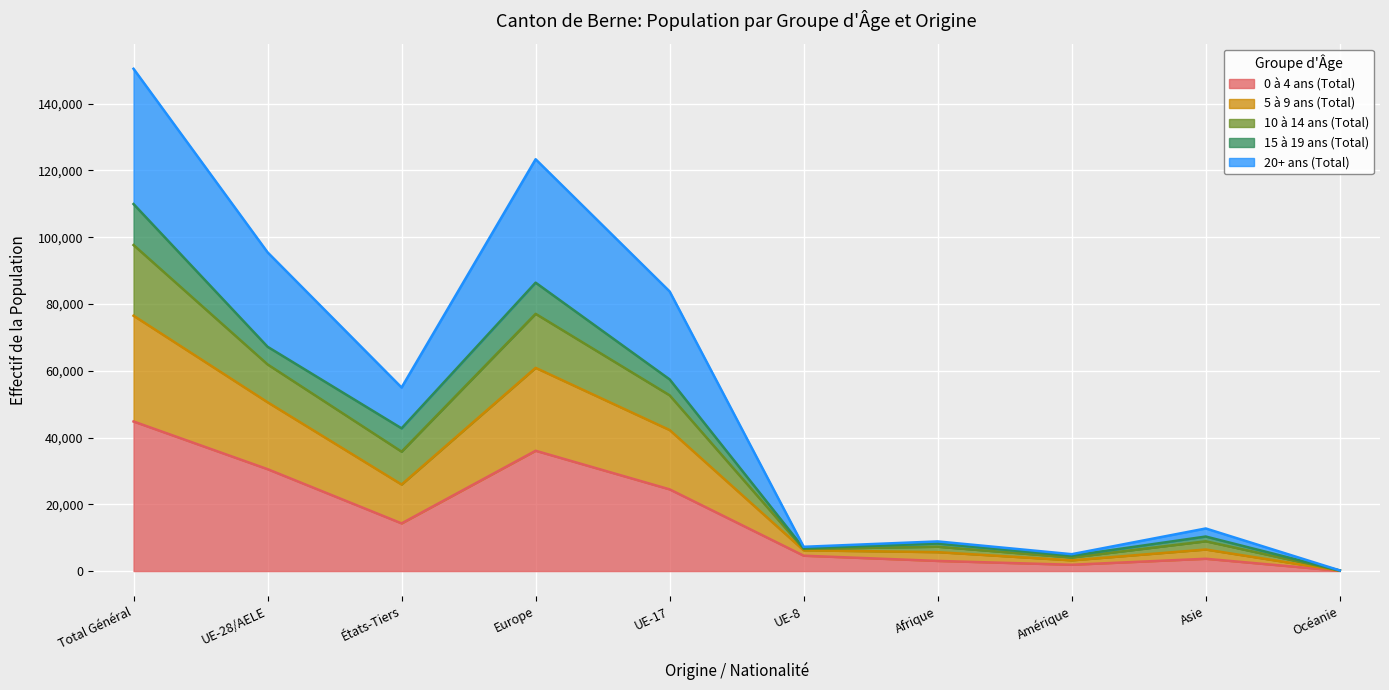

True or false: 20+ ans (Total) and 5 à 9 ans (Total) cross at least once.

False